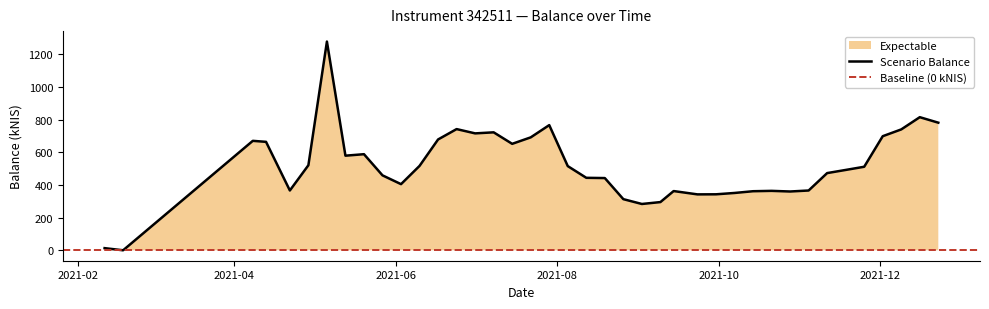

The chart shows a value of 366.4 at 2021-11-04. True or false?

True